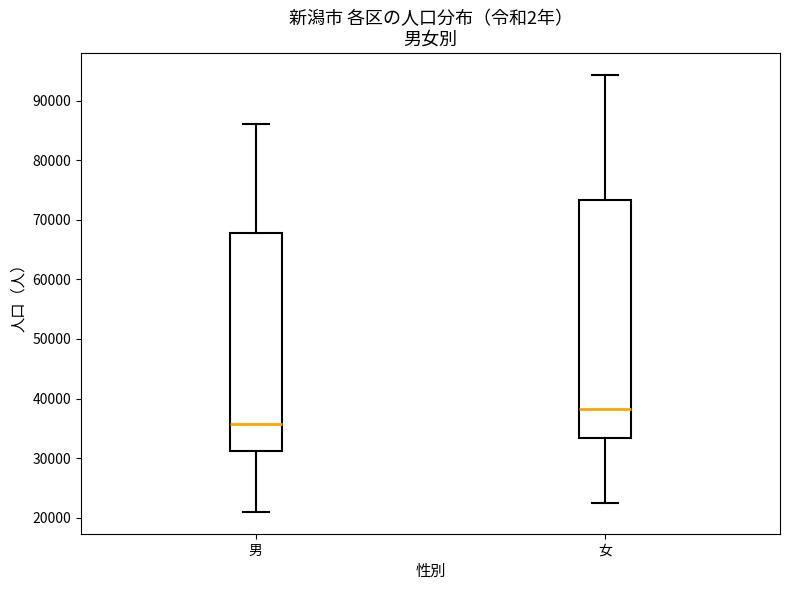

Which box's median line is the highest?

女